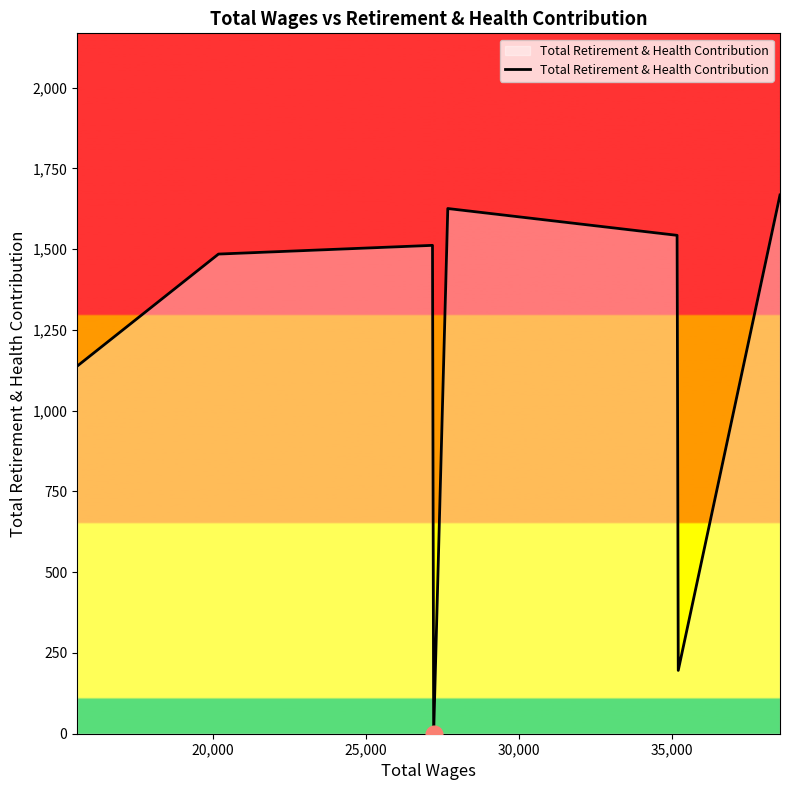

What is the greatest value displayed?

1668